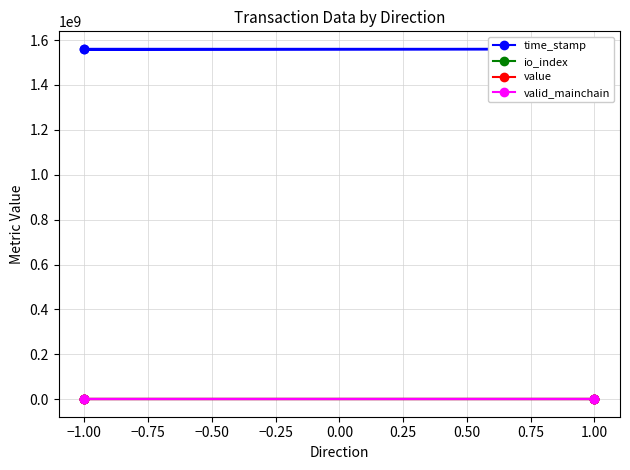

How many data points in time_stamp are above 1560900177?

1